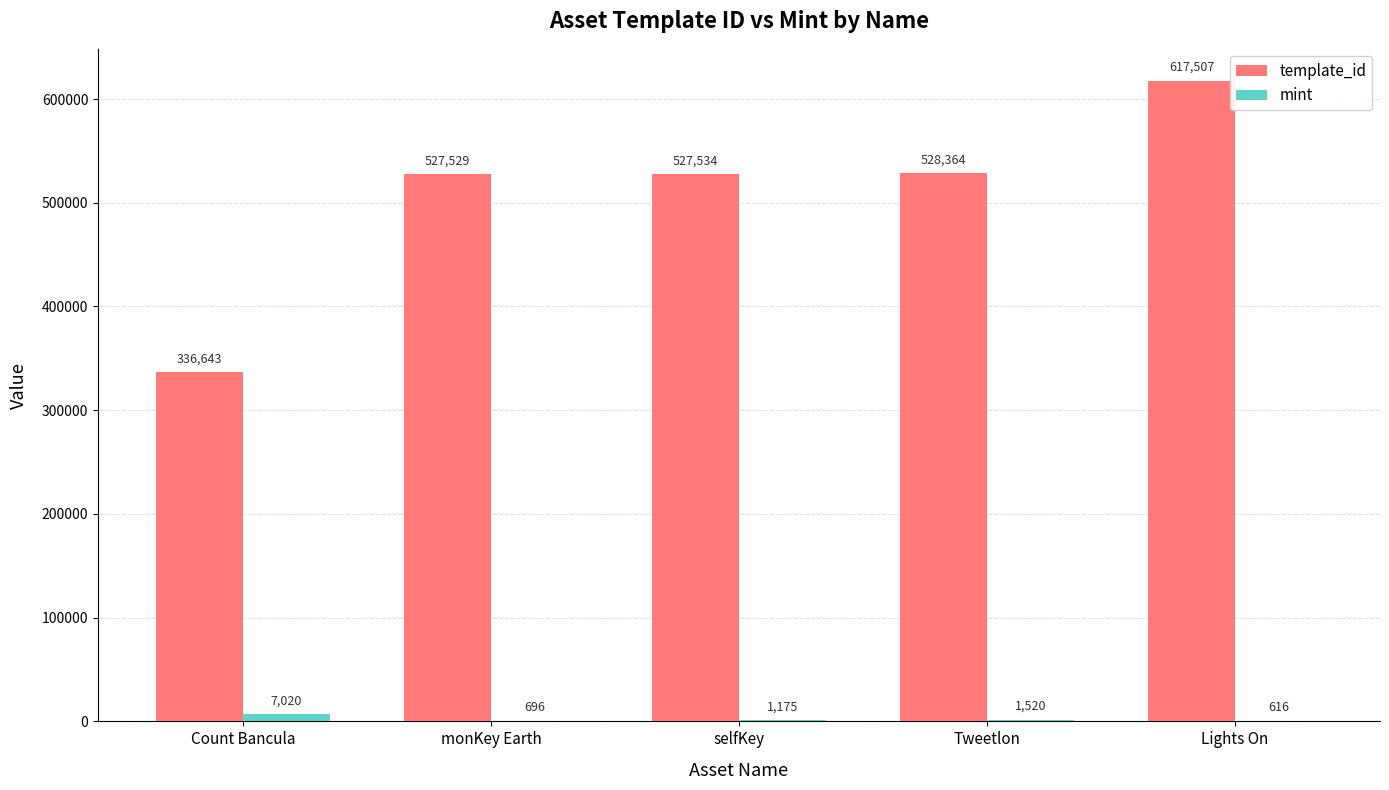

What is the difference between the mint values at Tweetlon and Count Bancula?

5500